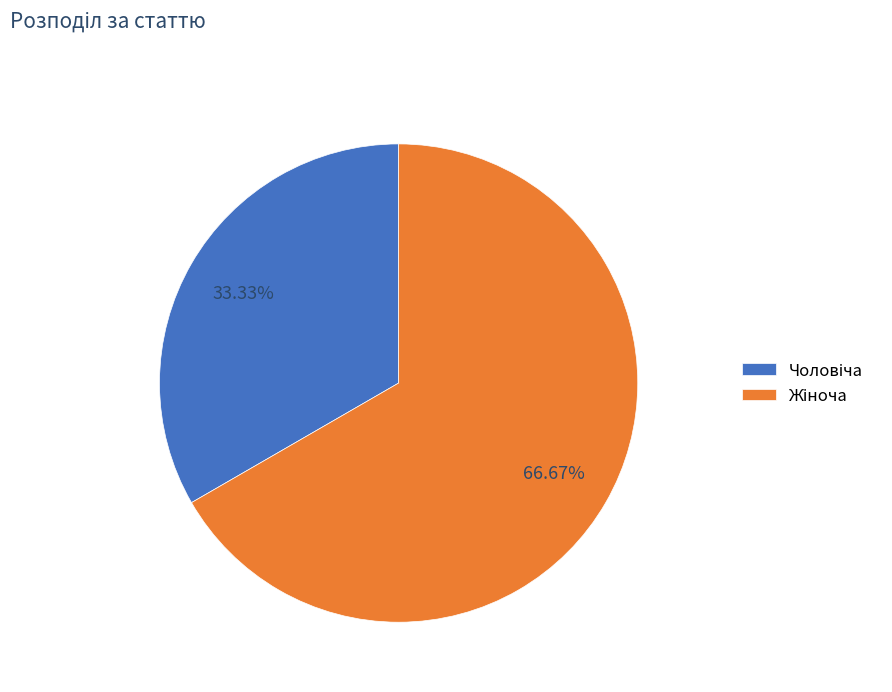

To the nearest percent, what is the average slice percentage?

50%